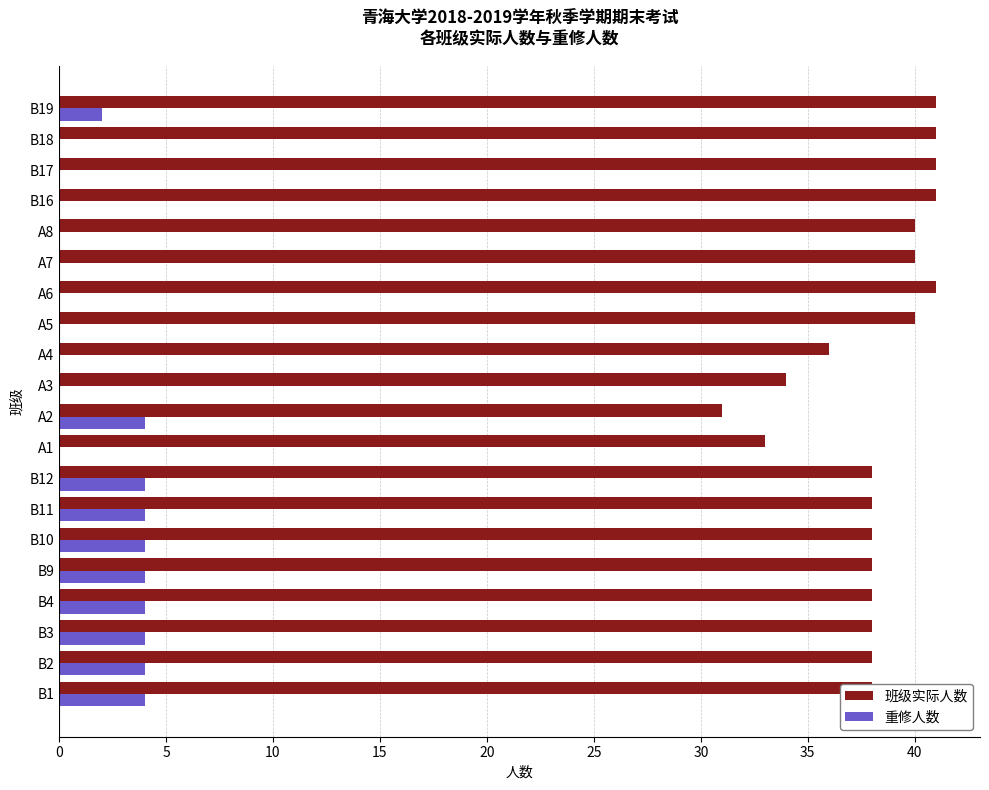

True or false: 重修人数 has a value of 0 at A5.

True